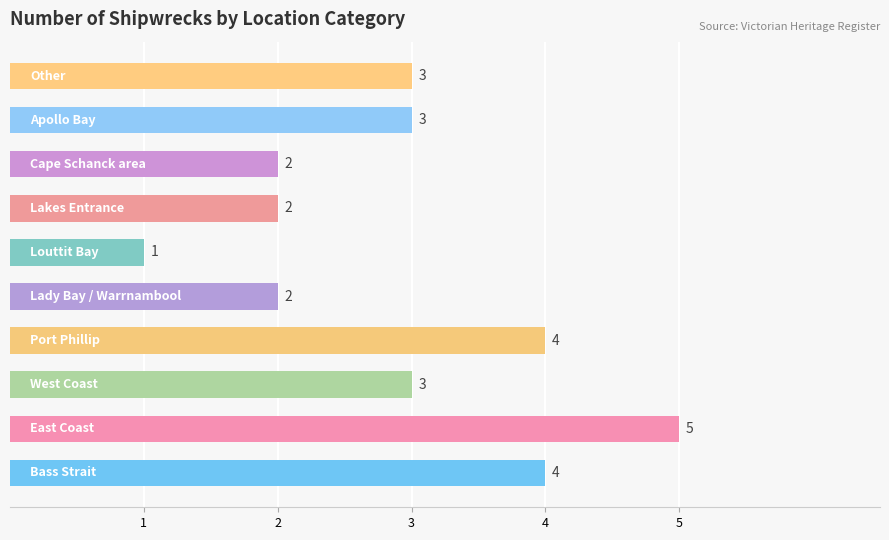

What is the greatest value displayed?

5